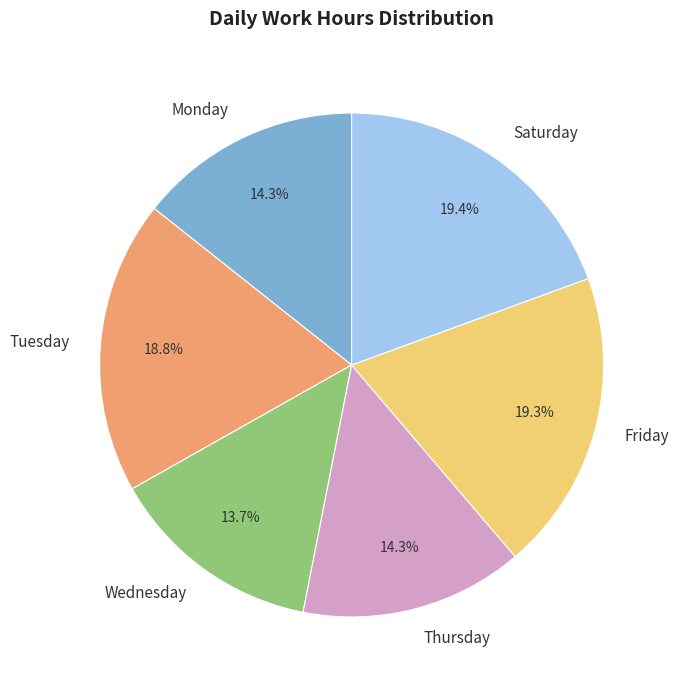

Do Tuesday and Wednesday together represent more than half of the pie?

No